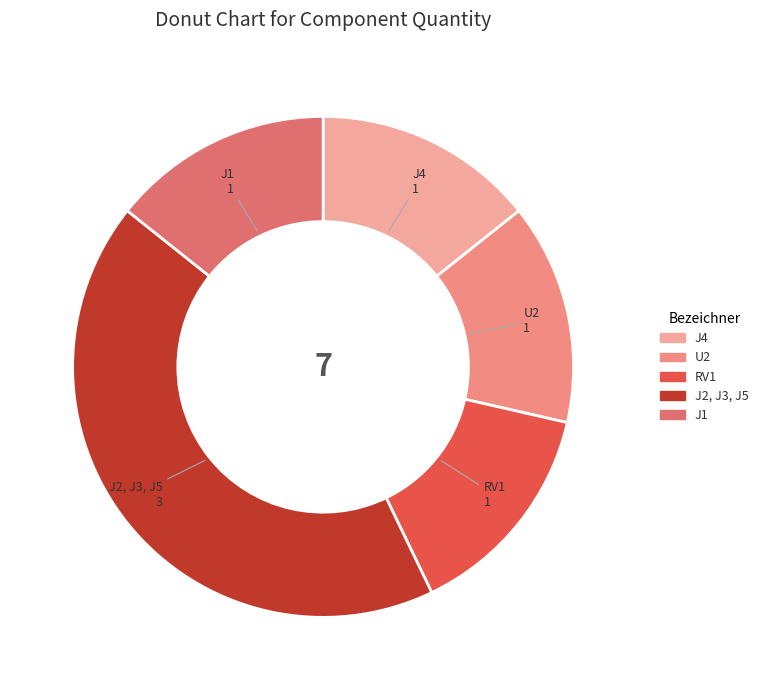

Which category has the biggest portion of the pie?

J2, J3, J5